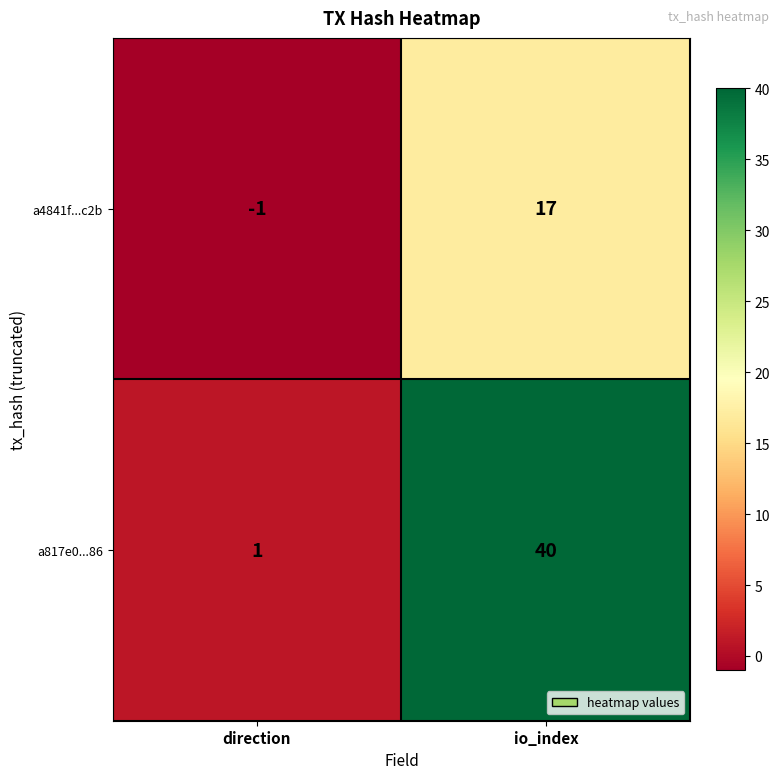

Which series changed the most between direction and io_index?

a817e0...86